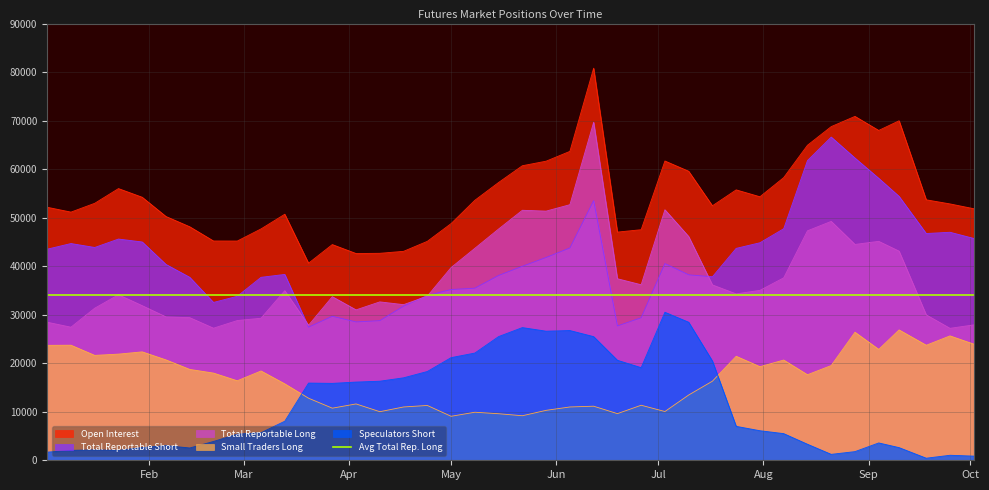

How many lines are shown in the chart?

6